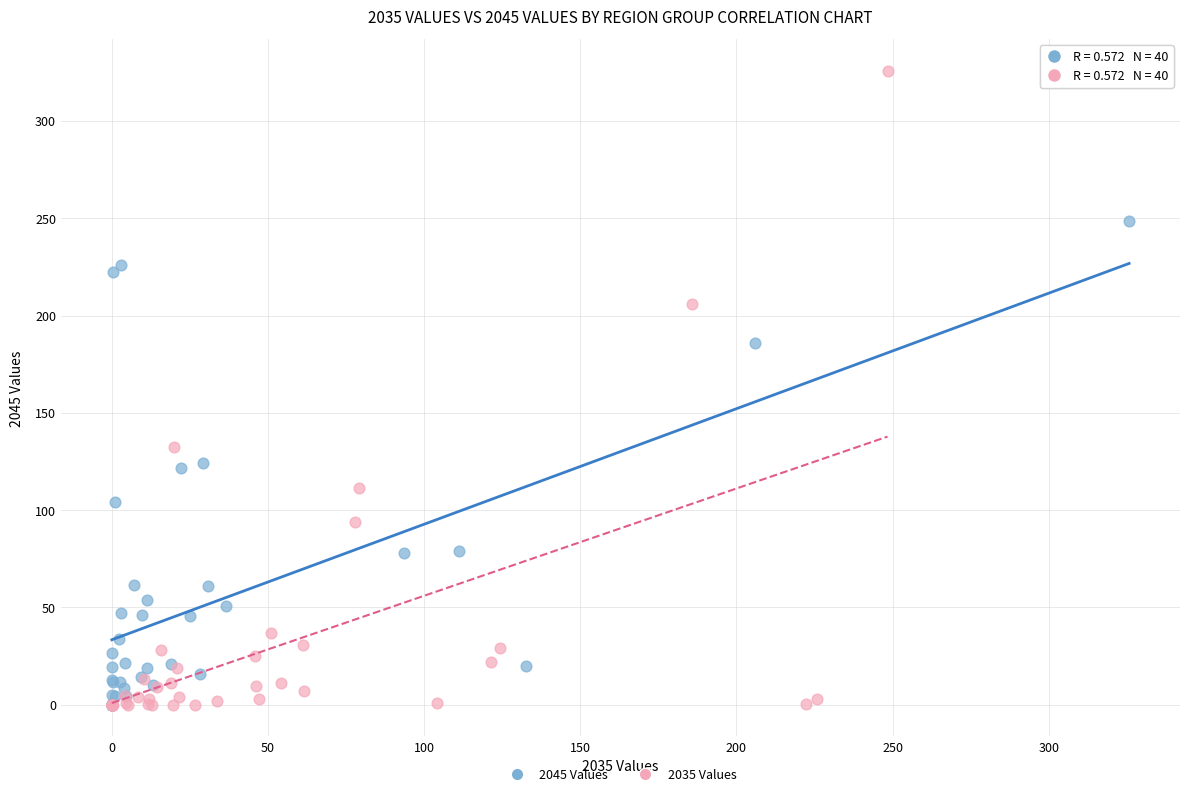

Which series has the largest Y range (max minus min)?

2035 Values